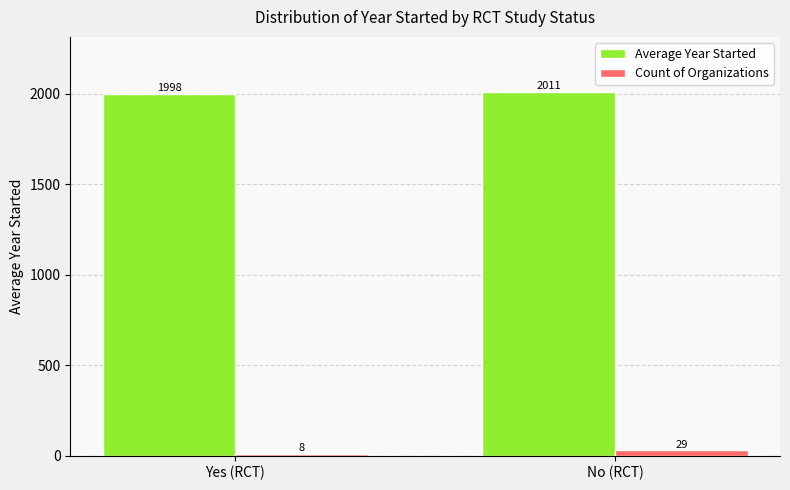

Which series has the widest spread of values?

Count of Organizations